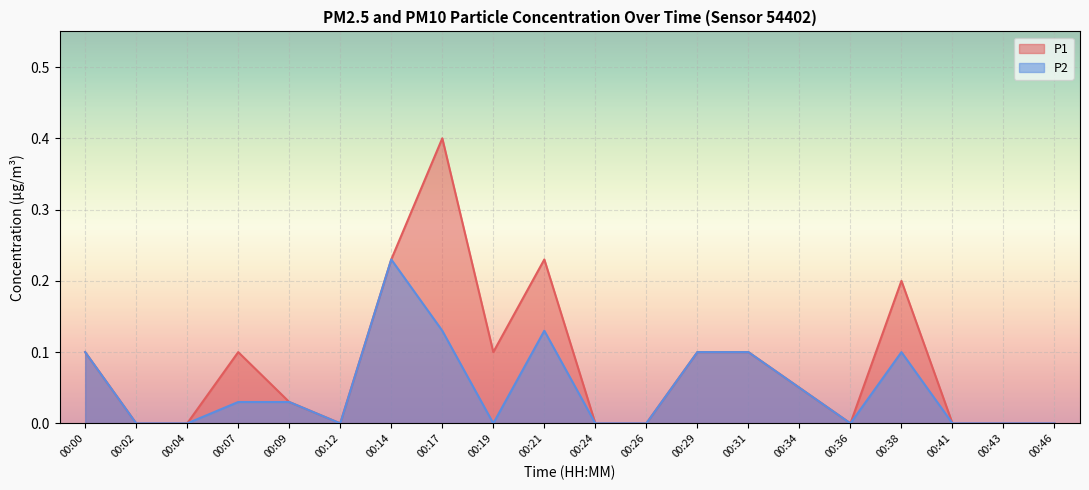

Does the chart display data point markers on the line(s)?

No